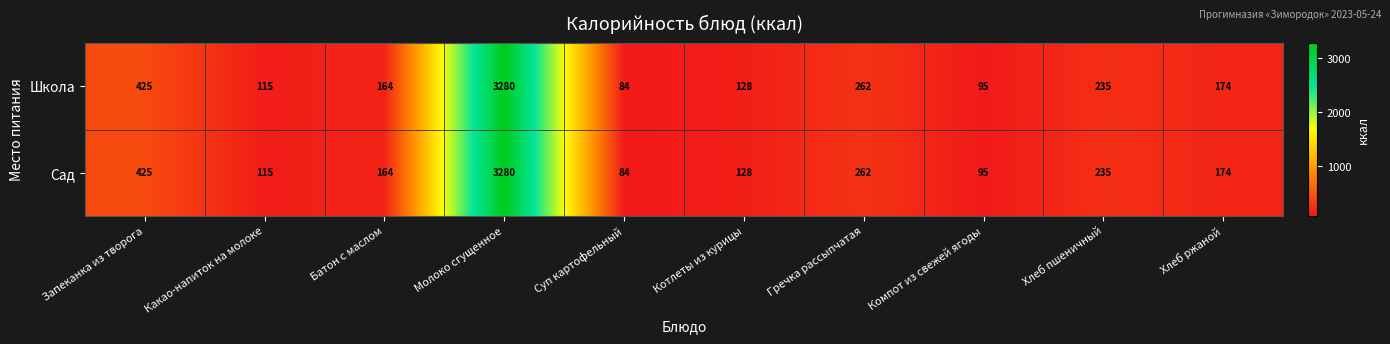

At which category is the sum across all series the highest?

Молоко сгущенное